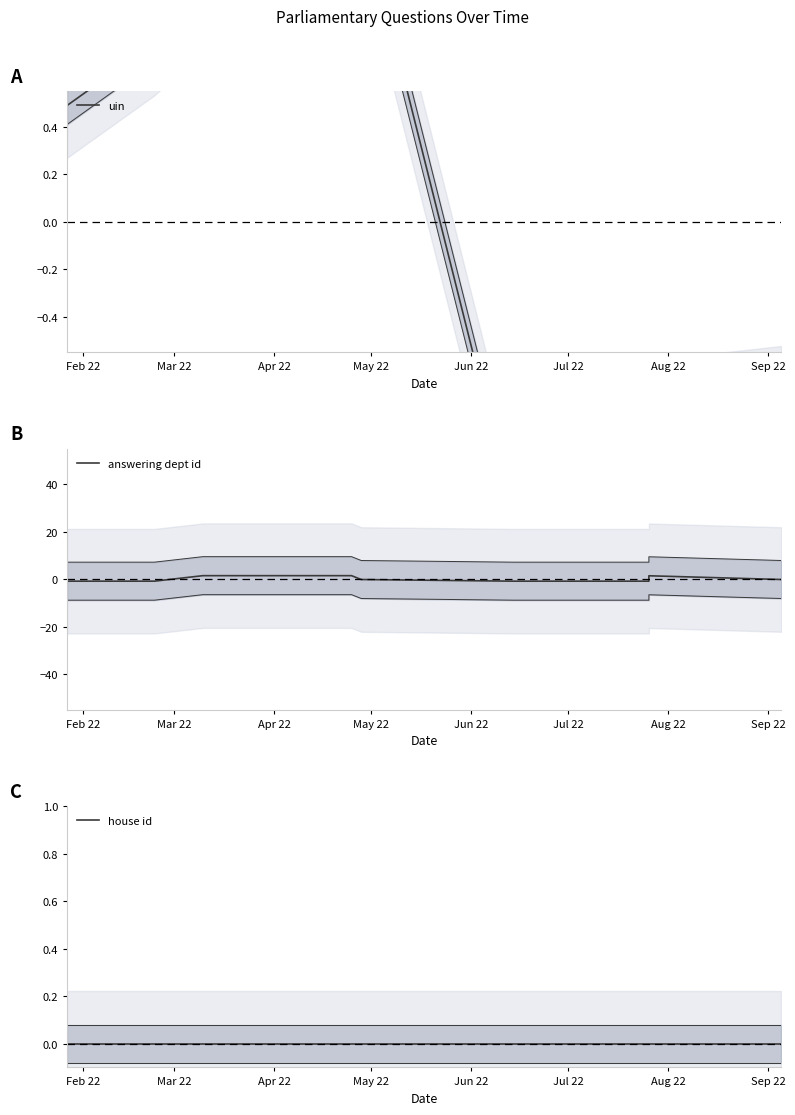

Where is uin nearest to the value 0?

Feb 22